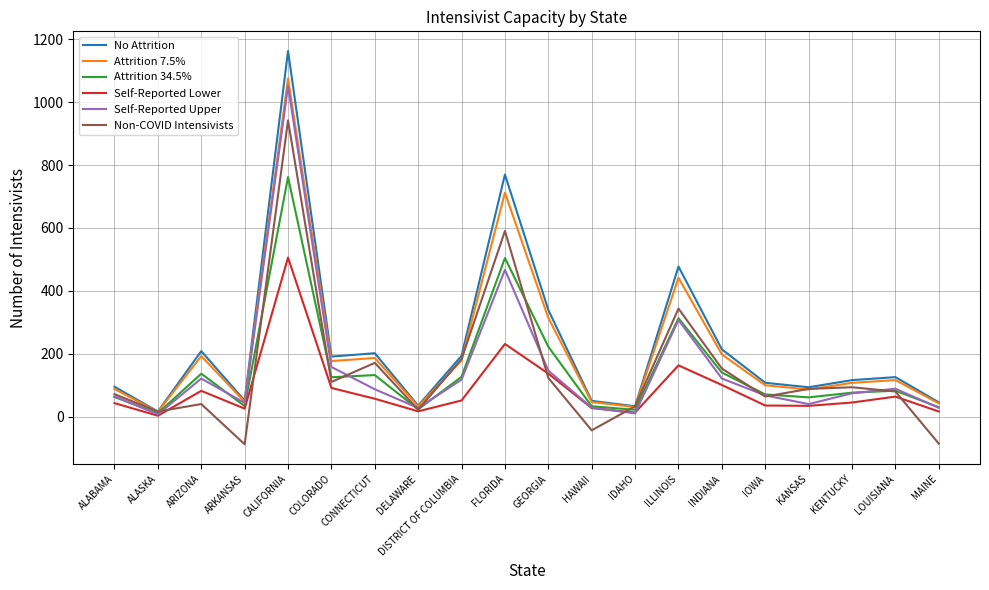

Which series changed the most between FLORIDA and IDAHO?

No Attrition